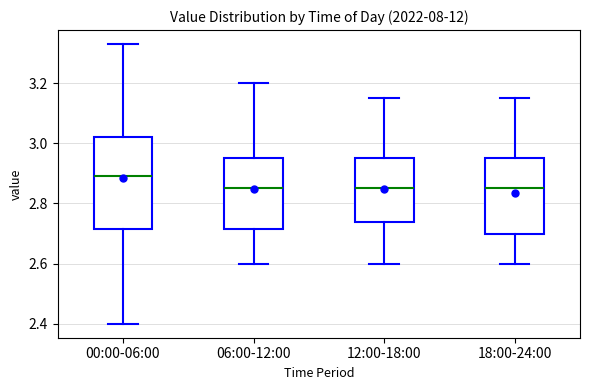

Which box's median line is the highest?

00:00-06:00